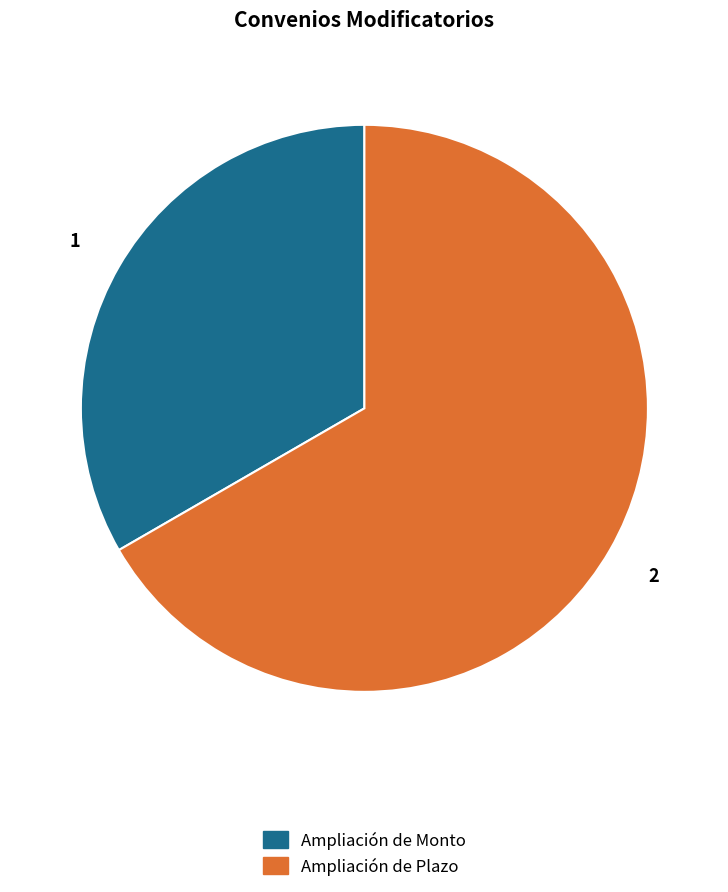

Approximately how many times larger is the value at Ampliación de Plazo compared to Ampliación de Monto?

2.0